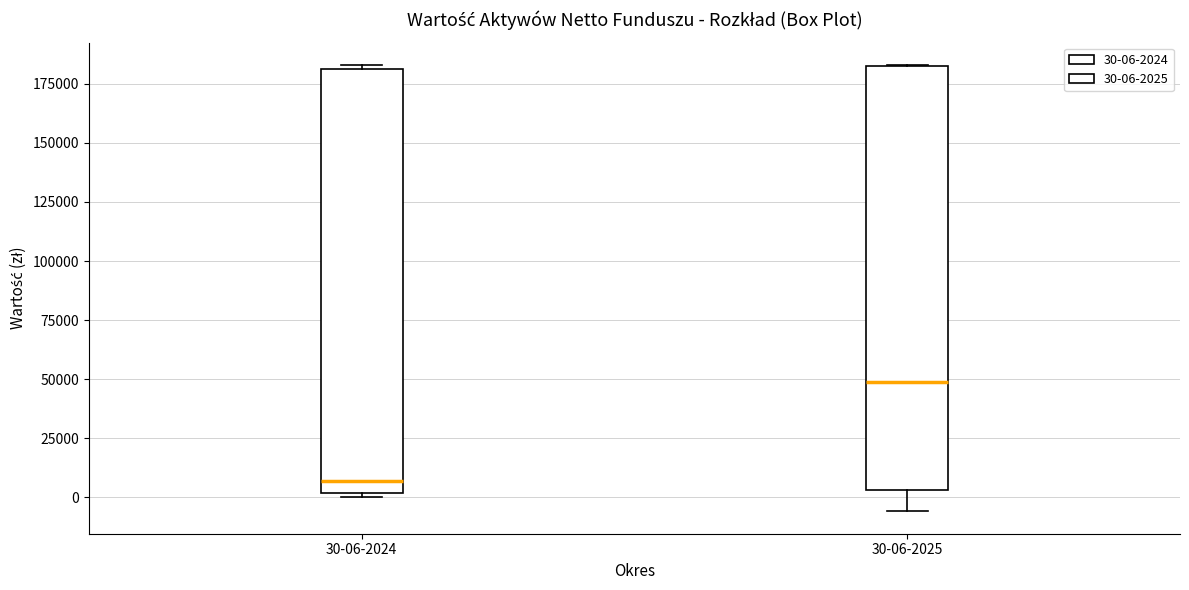

Reading left to right, transcribe this box plot: for each box, give where its median line is, the range the box spans, and where its two whiskers end, as read against the y-axis. The values are not printed on the chart, so give them approximately, as read against the axis.

30-06-2024: median 5000, box 0 to 180000, whiskers 0 (just below the box's lower edge) to 185000
30-06-2025: median 50000, box 5000 to 180000, whiskers -5000 to 185000